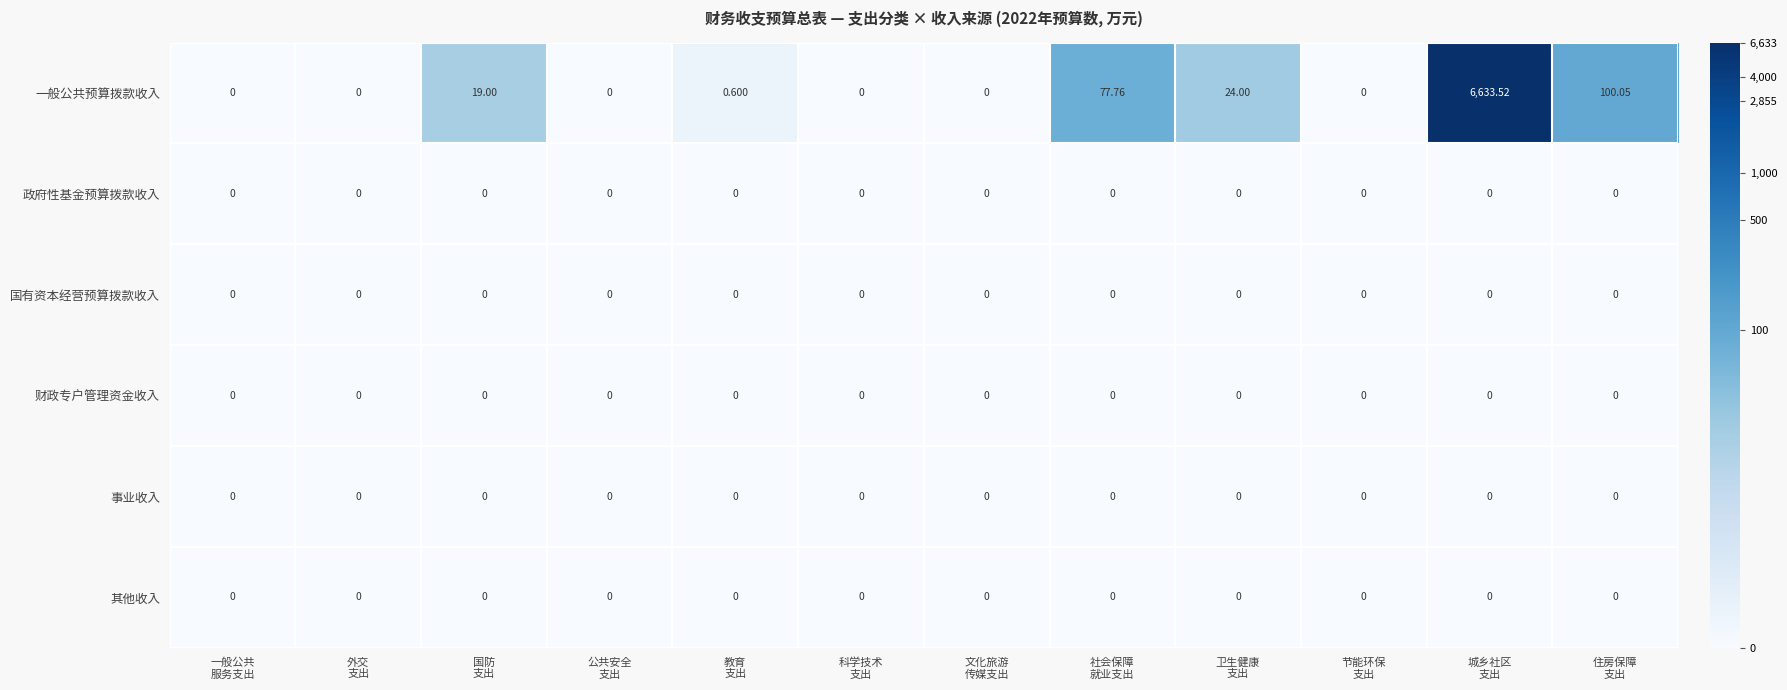

Which series has the widest spread of values?

一般公共预算拨款收入